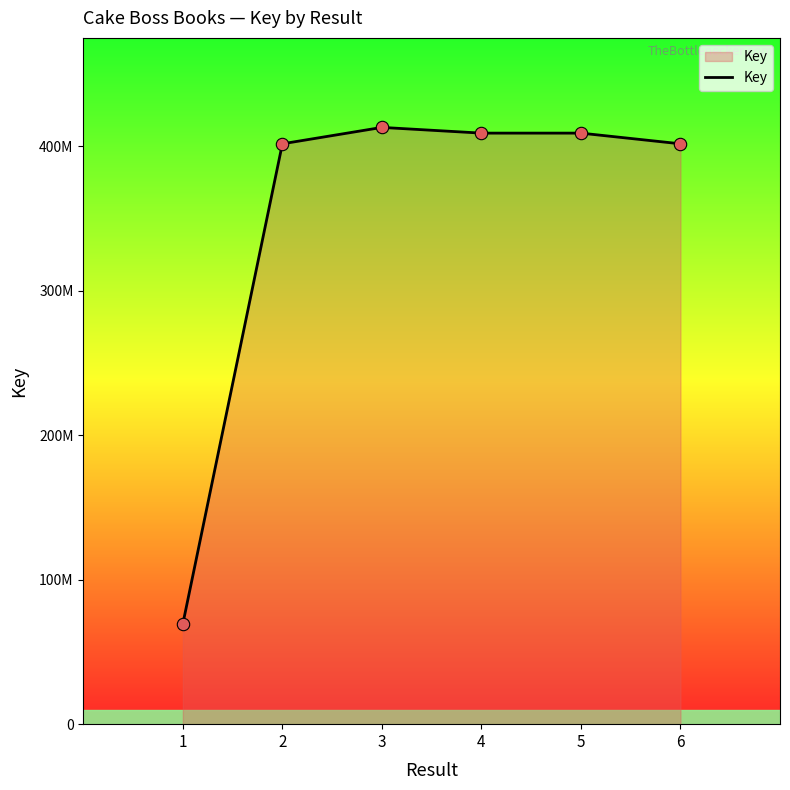

Between 3 and 4, which is larger?

3